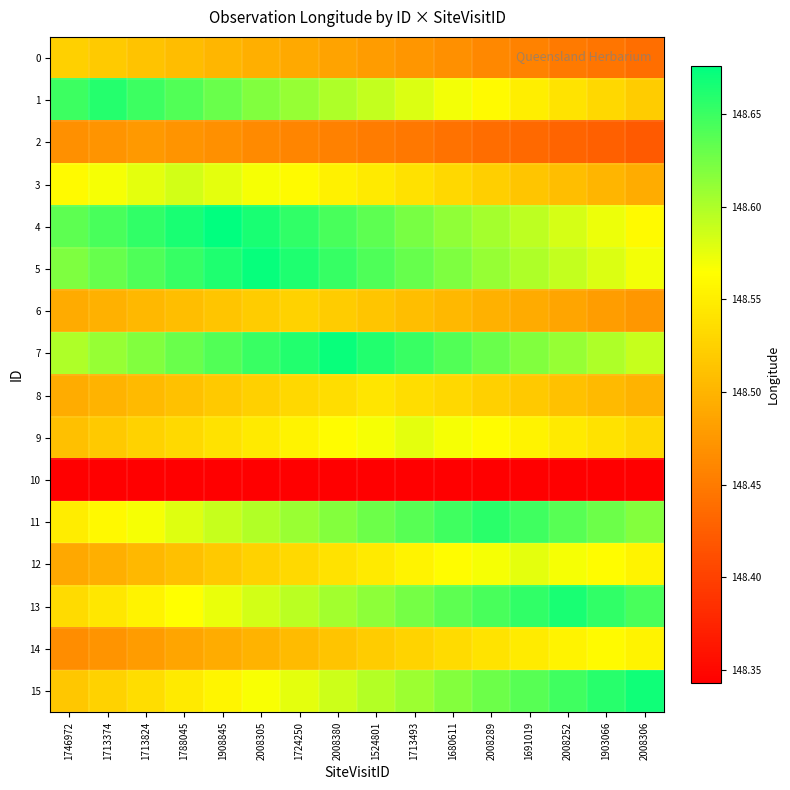

How many data points does each series have?

16